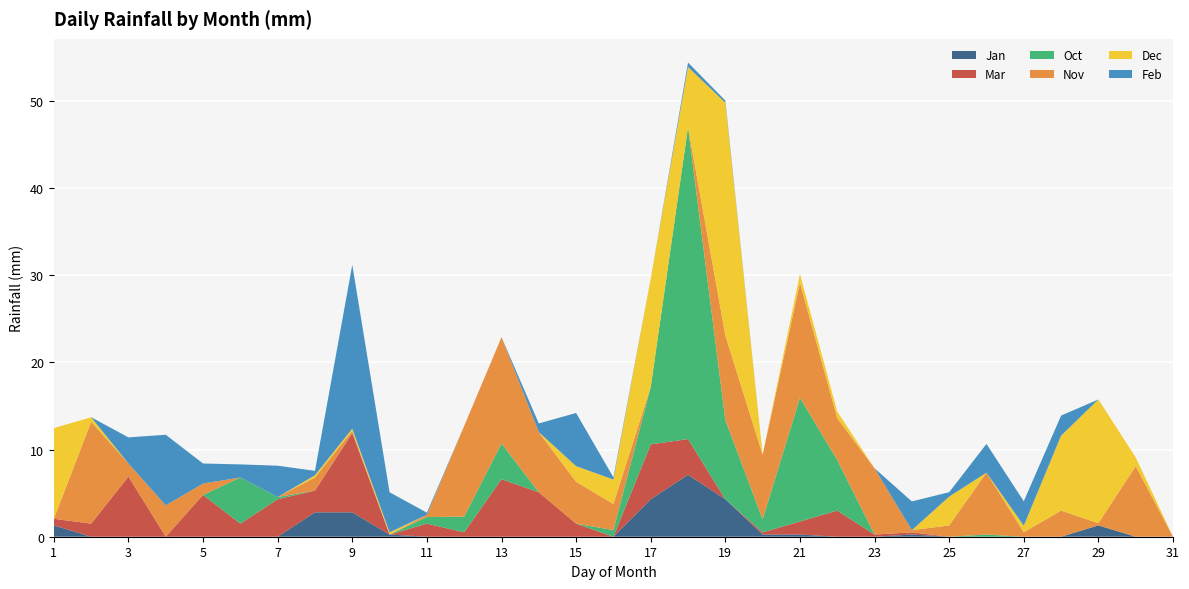

Reading left to right, transcribe all the data shown in this chart.

Jan: 1=1.3	2=0.0	3=0.0	4=0.0	5=0.0	6=0.0	7=0.0	8=2.8	9=2.8	10=0.2	11=0.0	12=0.0	13=0.0	14=0.0	15=0.0	16=0.0	17=4.3	18=7.1	19=4.3	20=0.2	21=0.2	22=0.0	23=0.0	24=0.2	25=0.0	26=0.0	27=0.0	28=0.0	29=1.3	30=0.0	31=0.0
Mar: 1=0.8	2=1.5	3=6.9	4=0.0	5=4.8	6=1.5	7=4.3	8=2.5	9=9.1	10=0.0	11=1.5	12=0.5	13=6.6	14=5.1	15=1.5	16=0.0	17=6.3	18=4.1	19=0.0	20=0.2	21=1.5	22=3.0	23=0.2	24=0.2	25=0.0	26=0.0	27=0.0	28=0.0	29=0.0	30=0.0	31=0.0
Oct: 1=0.0	2=0.0	3=0.0	4=0.0	5=0.0	6=5.3	7=0.2	8=0.0	9=0.0	10=0.0	11=0.8	12=1.8	13=4.1	14=0.0	15=0.0	16=0.8	17=6.6	18=35.8	19=9.1	20=1.5	21=14.2	22=5.8	23=0.0	24=0.0	25=0.0	26=0.2	27=0.0	28=0.0	29=0.0	30=0.0	31=0.0
Nov: 1=0.0	2=11.7	3=1.5	4=3.6	5=1.3	6=0.0	7=0.0	8=1.5	9=0.2	10=0.0	11=0.2	12=10.4	13=12.2	14=6.9	15=4.8	16=3.0	17=0.0	18=0.0	19=9.7	20=7.4	21=13.2	22=4.8	23=7.6	24=0.2	25=1.3	26=7.1	27=0.5	28=3.0	29=0.2	30=8.1	31=0.0
Dec: 1=10.4	2=0.5	3=0.0	4=0.0	5=0.0	6=0.0	7=0.0	8=0.2	9=0.2	10=0.2	11=0.0	12=0.0	13=0.0	14=0.0	15=1.8	16=2.8	17=12.4	18=6.9	19=26.7	20=0.0	21=1.0	22=0.8	23=0.0	24=0.0	25=3.3	26=0.0	27=0.8	28=8.6	29=14.2	30=1.0	31=0.0
Feb: 1=0.0	2=0.0	3=3.0	4=8.1	5=2.3	6=1.5	7=3.6	8=0.5	9=18.8	10=4.6	11=0.2	12=0.0	13=0.0	14=1.0	15=6.1	16=0.2	17=0.0	18=0.5	19=0.2	20=0.0	21=0.0	22=0.0	23=0.0	24=3.3	25=0.5	26=3.3	27=2.8	28=2.3	29=0.0	30=0.0	31=0.0